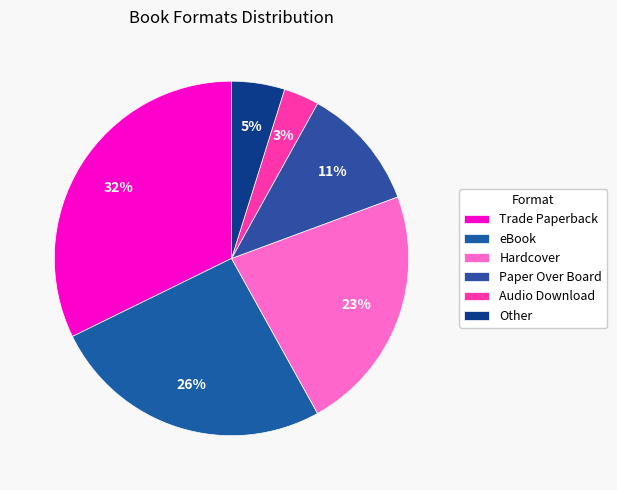

To the nearest percent, what portion does eBook represent?

26%